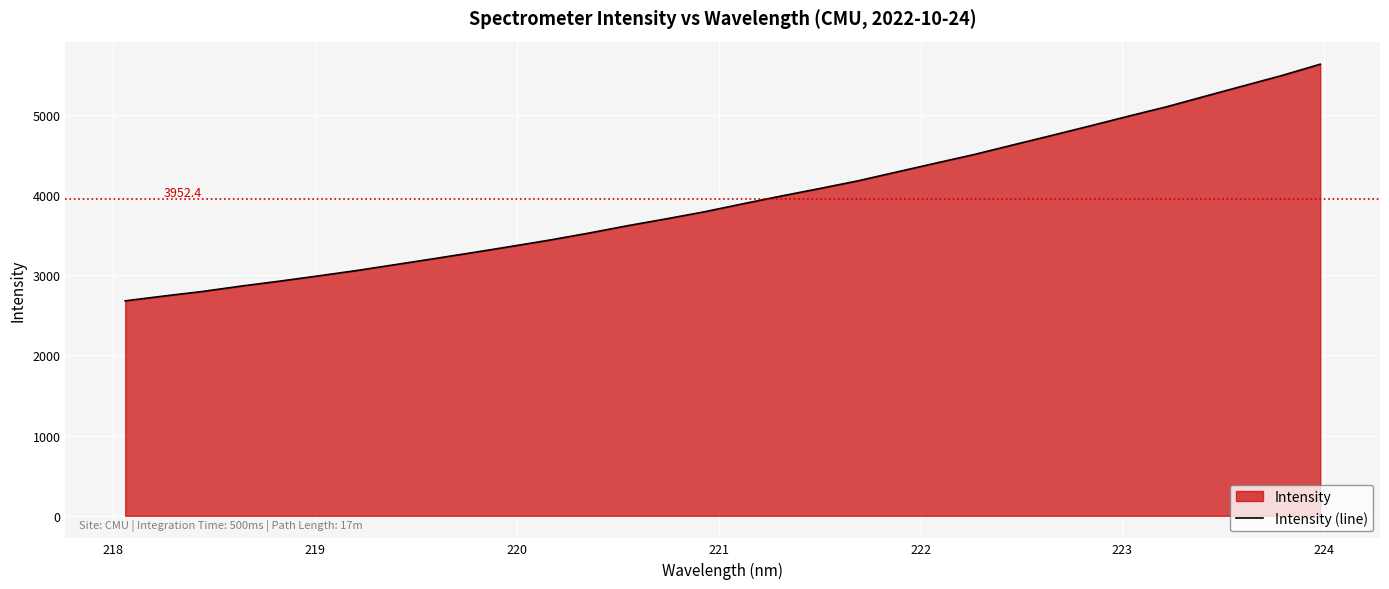

What is the greatest value displayed?

5633.2